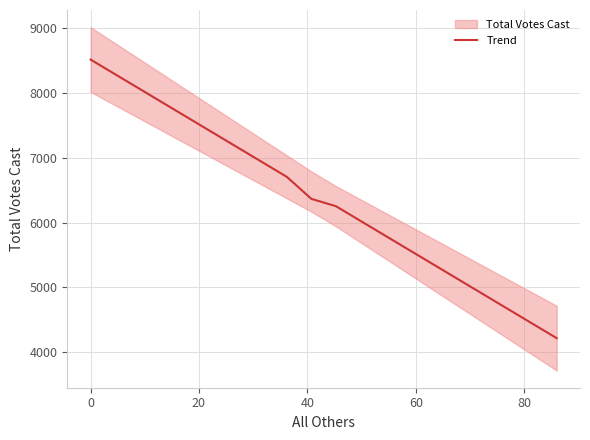

What is the maximum value for Trend?

8515.0